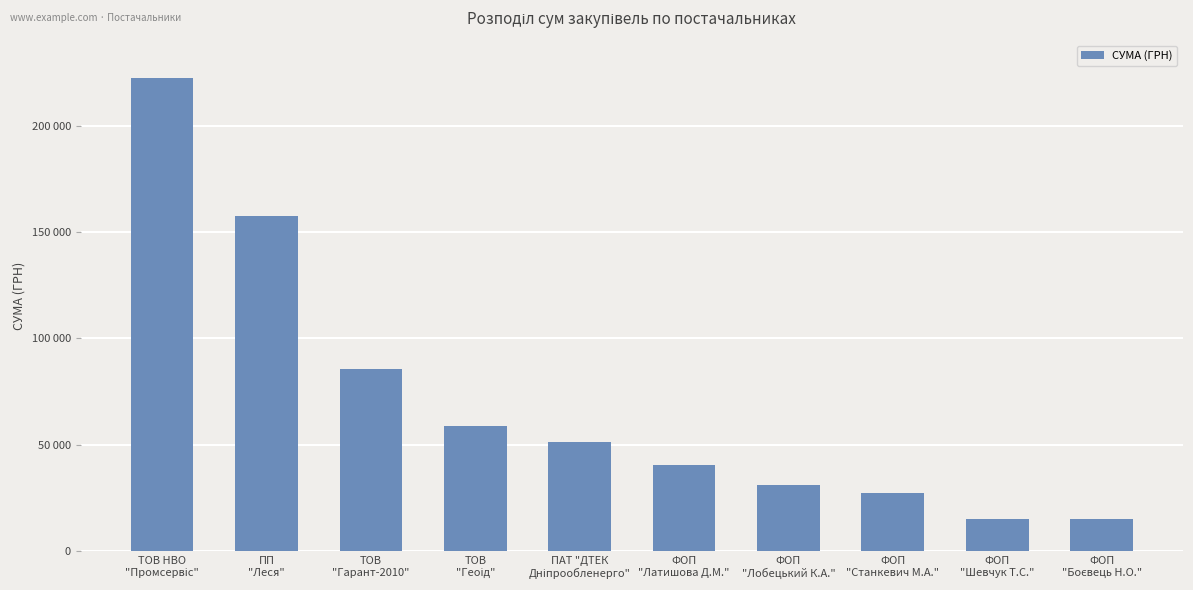

Are the bars horizontal?

No